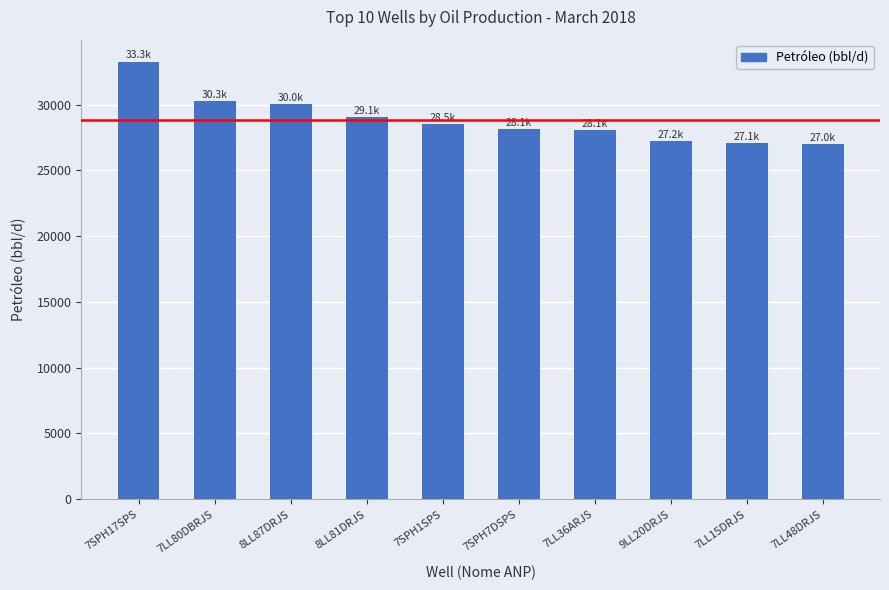

Is it true that the value at 7SPH1SPS is 28498.8?

True